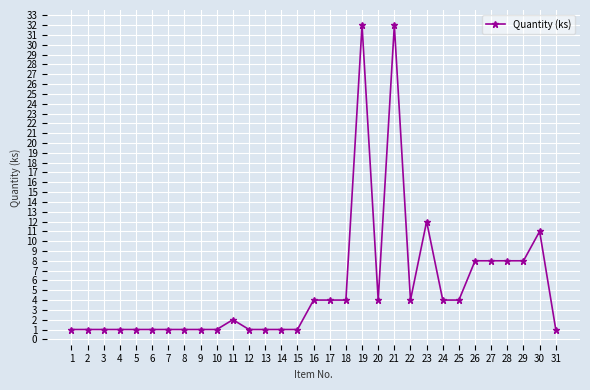

What is the value of the 16th point from the left?

4